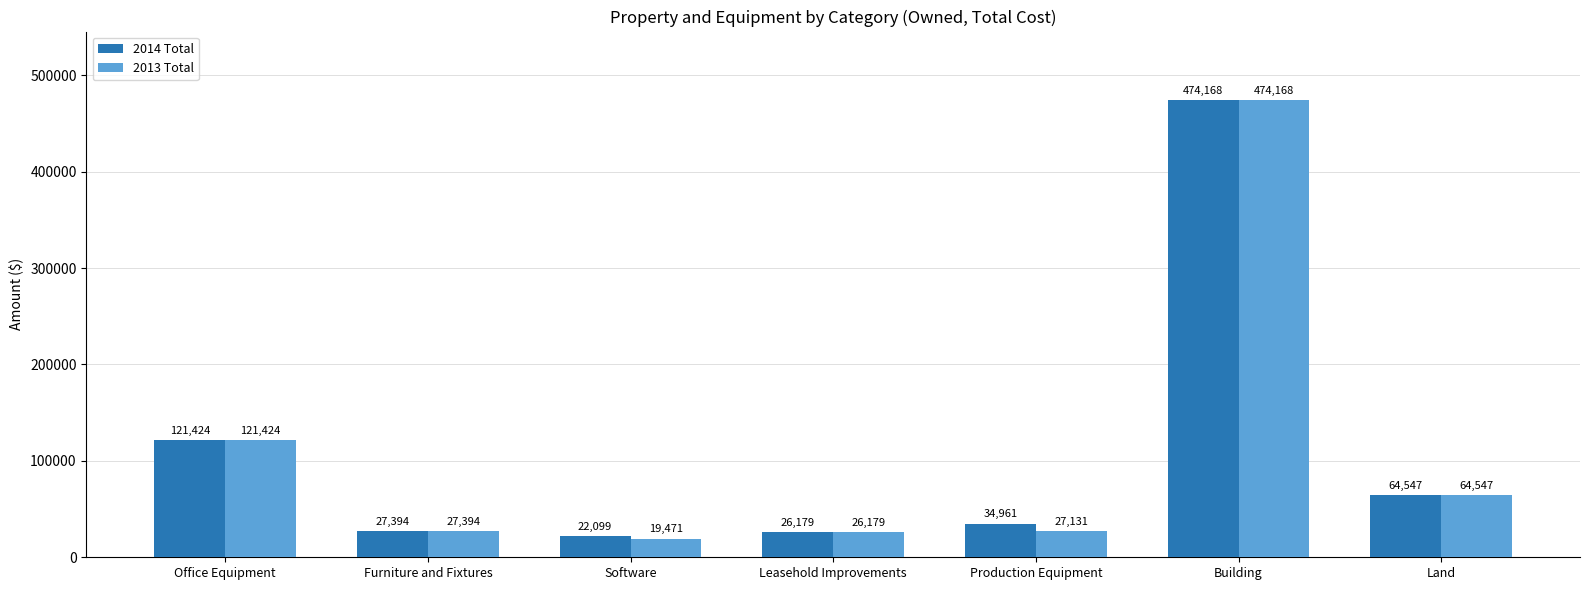

What is the sum of all 2013 Total values?

760314